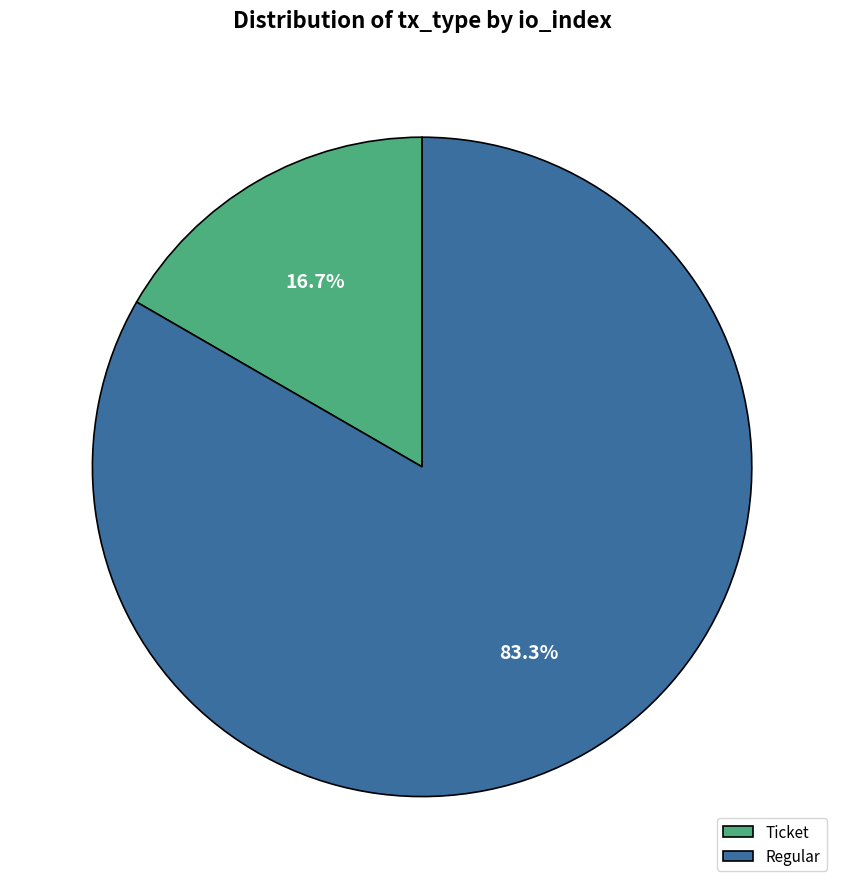

Is there any slice that represents more than half of the pie?

Yes